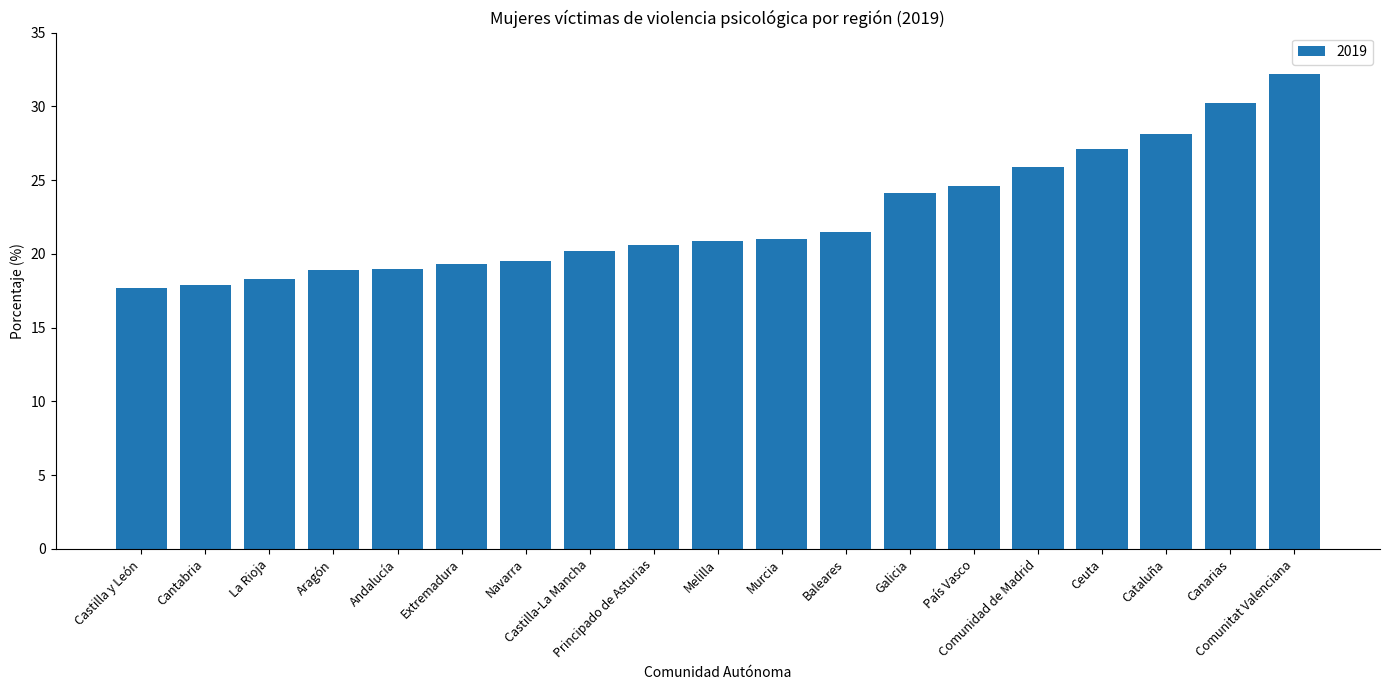

The value at La Rioja is 18.3. True or false?

True